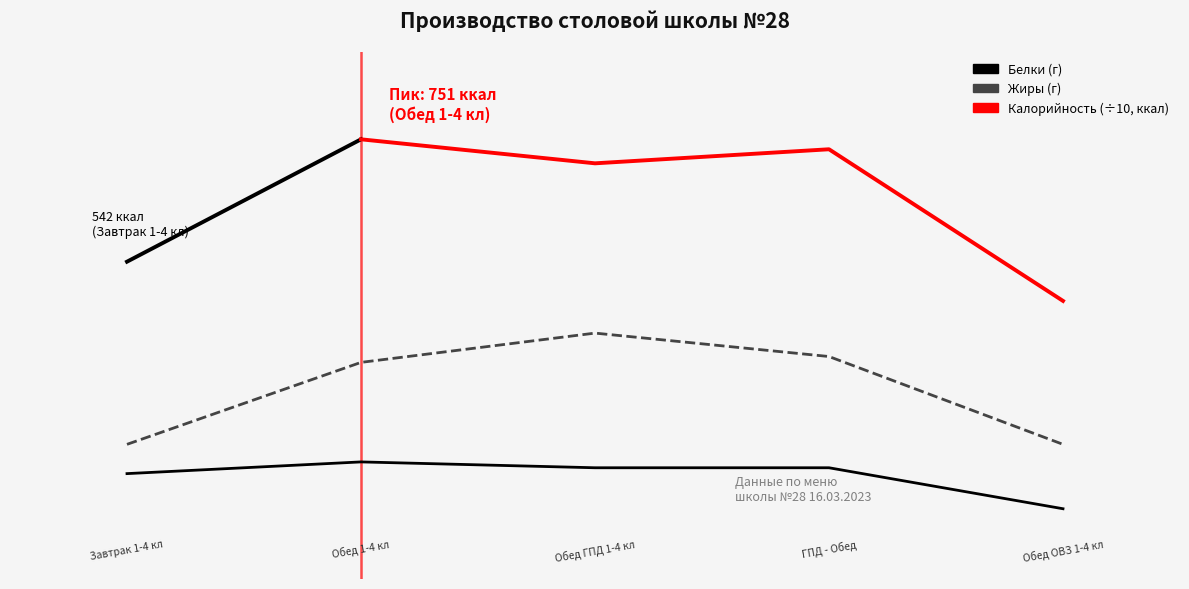

True or false: Жиры has more than 1 points higher than both neighbors.

False